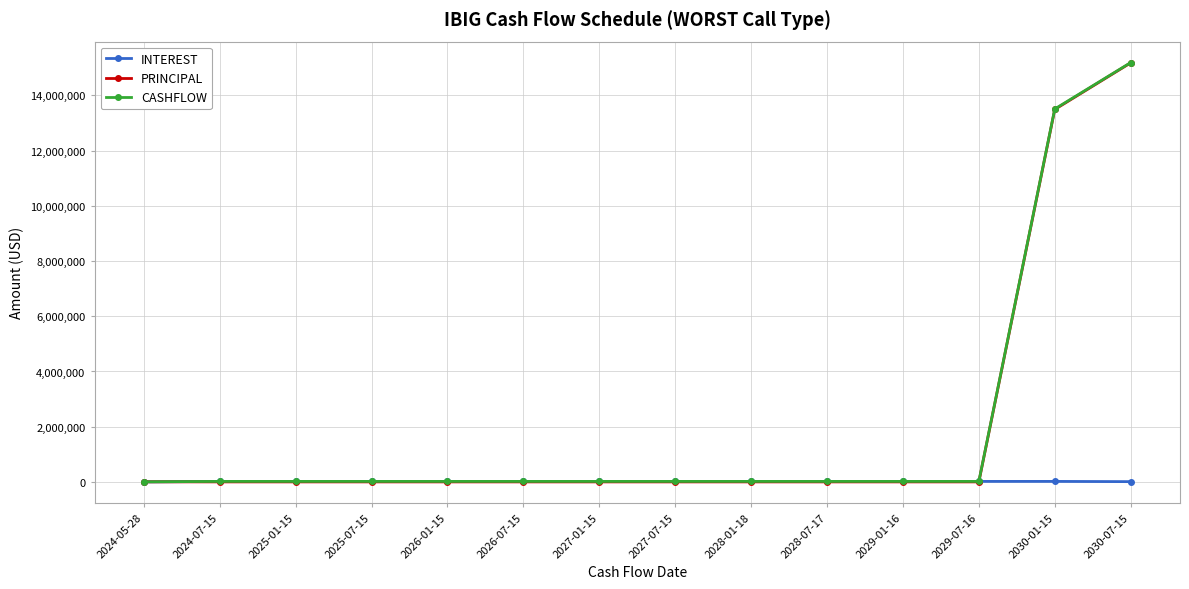

At which label is PRINCIPAL closest to 7589748?

2030-01-15